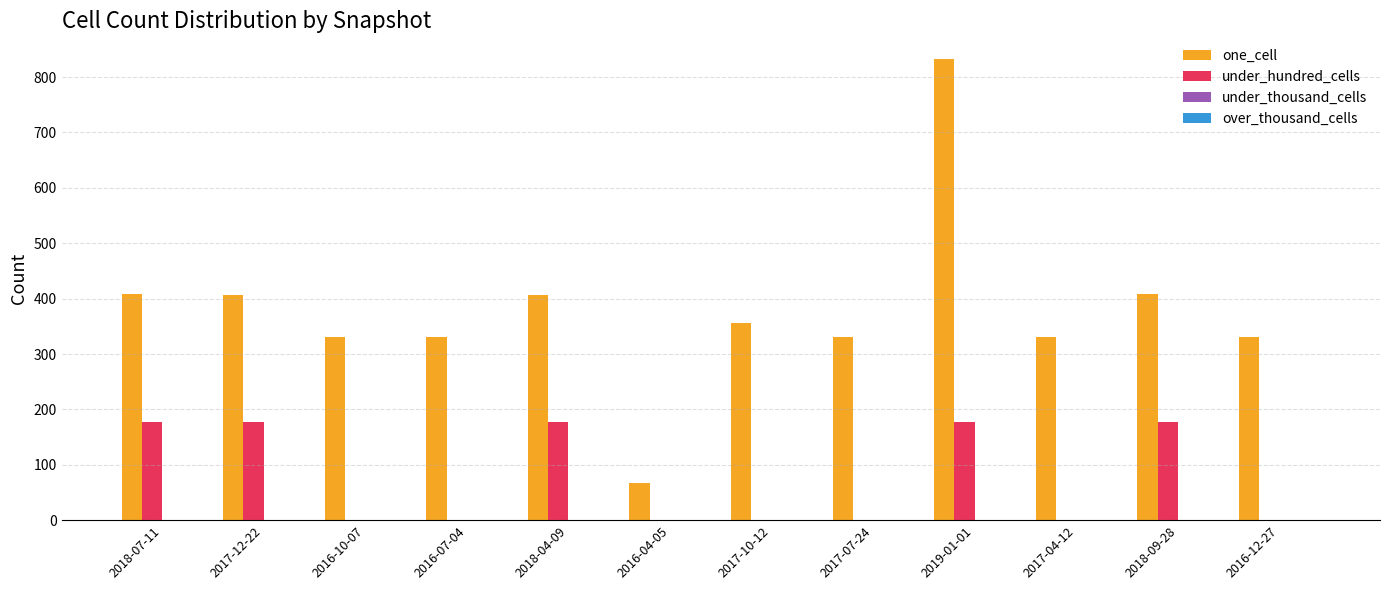

Which series has the largest total across all categories?

one_cell